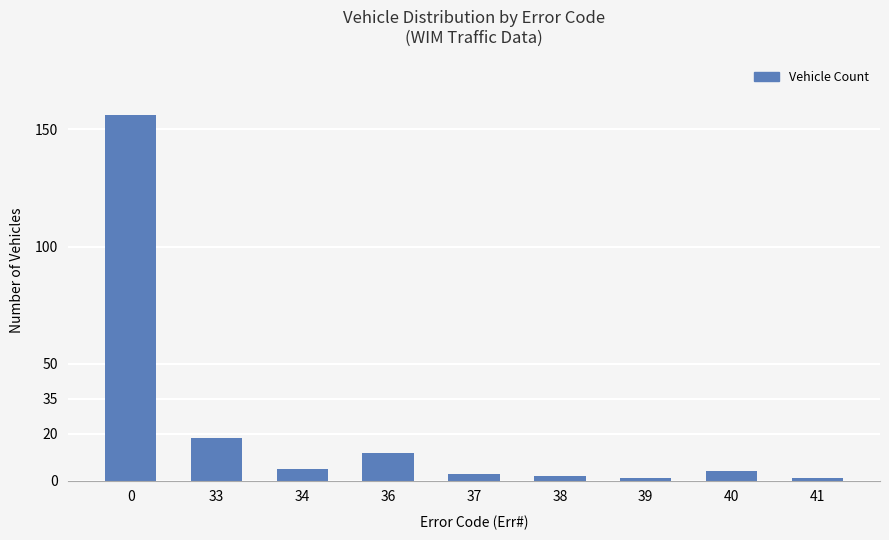

Count the number of data series in this chart.

1